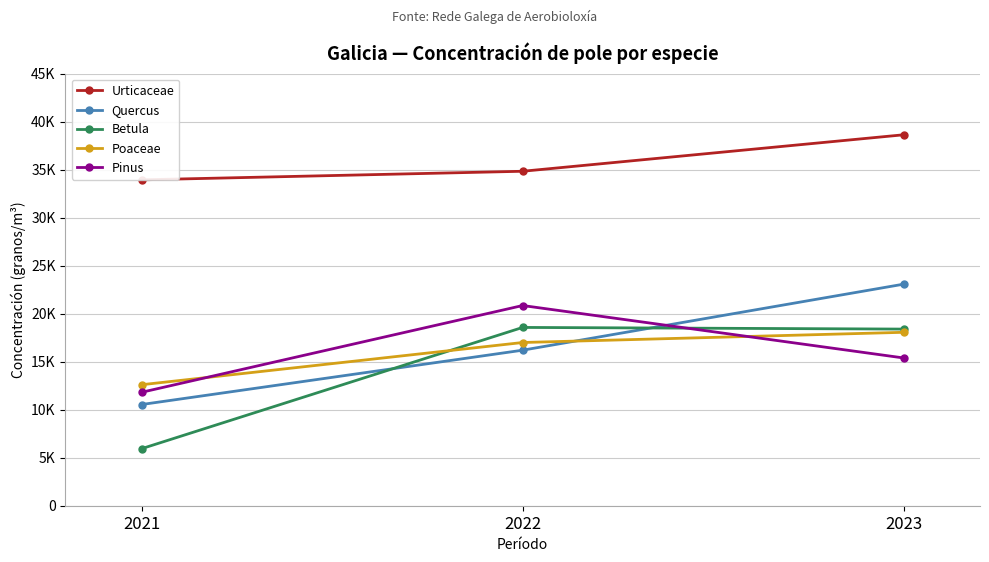

What is the sum of all Pinus values?

48043